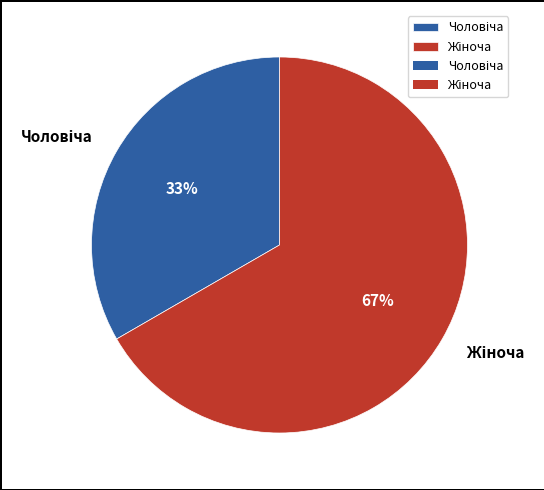

Does any single category account for the majority?

Yes